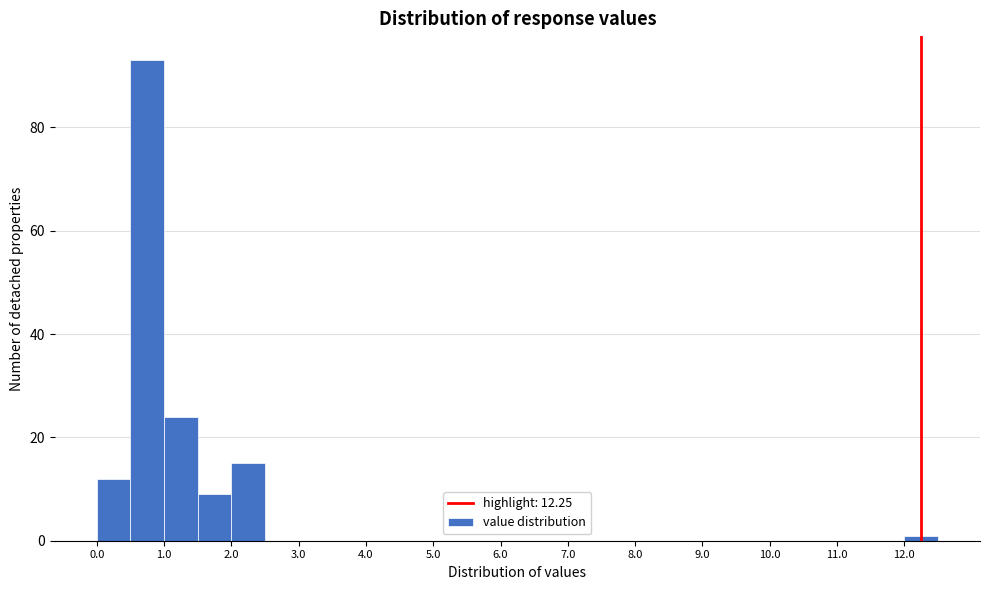

Reading left to right, transcribe this chart: for each bar, give the range it covers on the x-axis and its height. The values are not printed on the chart, so give them approximately, as read against the axis.

0.0 to 0.5: 12
0.5 to 1.0: 94
1.0 to 1.5: 24
1.5 to 2.0: 10
2.0 to 2.5: 16
2.5 to 3.0: 0
3.0 to 3.5: 0
3.5 to 4.0: 0
4.0 to 4.5: 0
4.5 to 5.0: 0
5.0 to 5.5: 0
5.5 to 6.0: 0
6.0 to 6.5: 0
6.5 to 7.0: 0
7.0 to 7.5: 0
7.5 to 8.0: 0
8.0 to 8.5: 0
8.5 to 9.0: 0
9.0 to 9.5: 0
9.5 to 10.0: 0
10.0 to 10.5: 0
10.5 to 11.0: 0
11.0 to 11.5: 0
11.5 to 12.0: 0
12.0 to 12.5: under 2